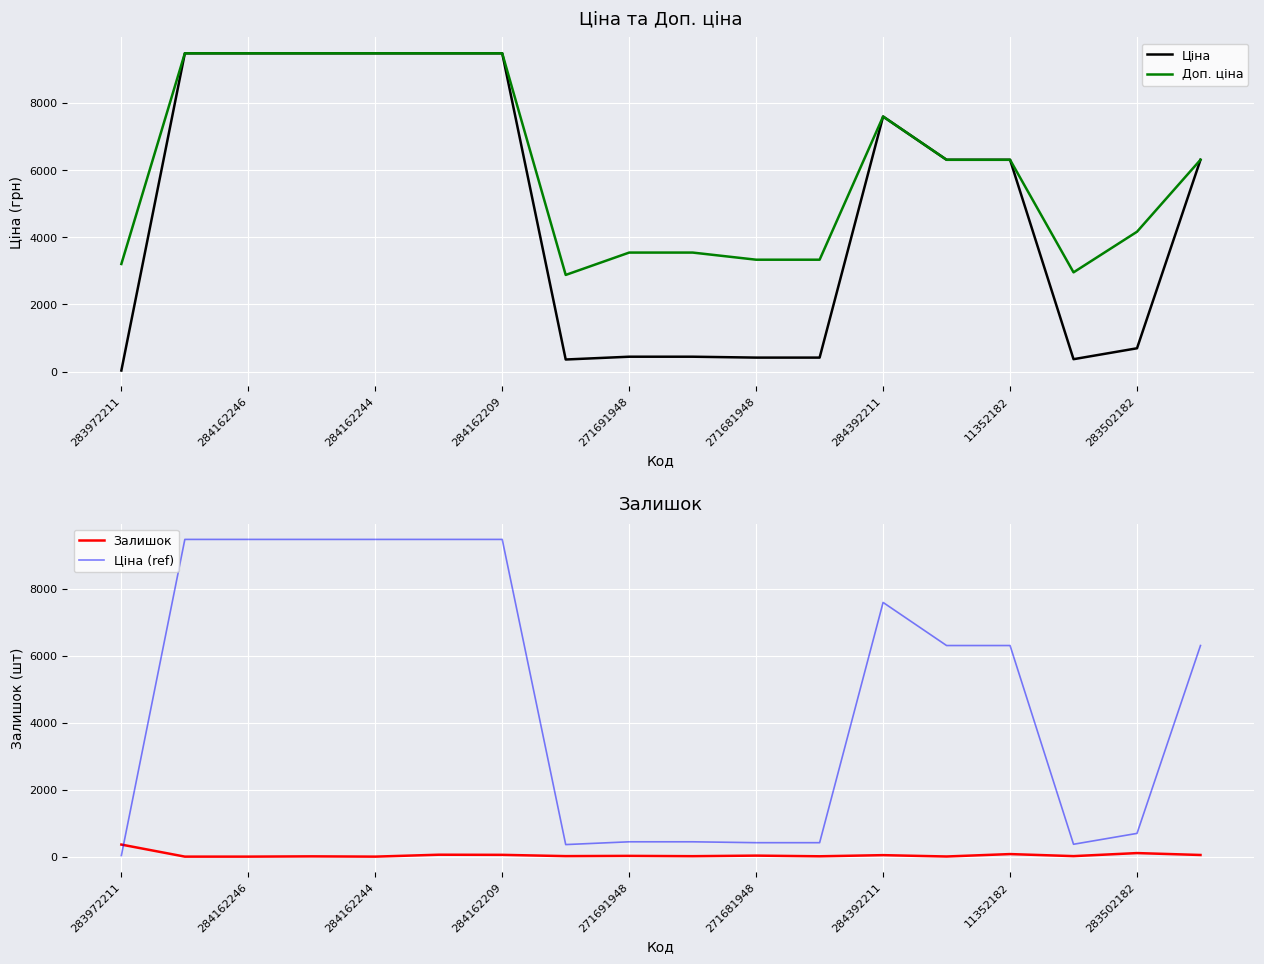

True or false: Ціна (ref) has a value of 369.5 at 15.

True